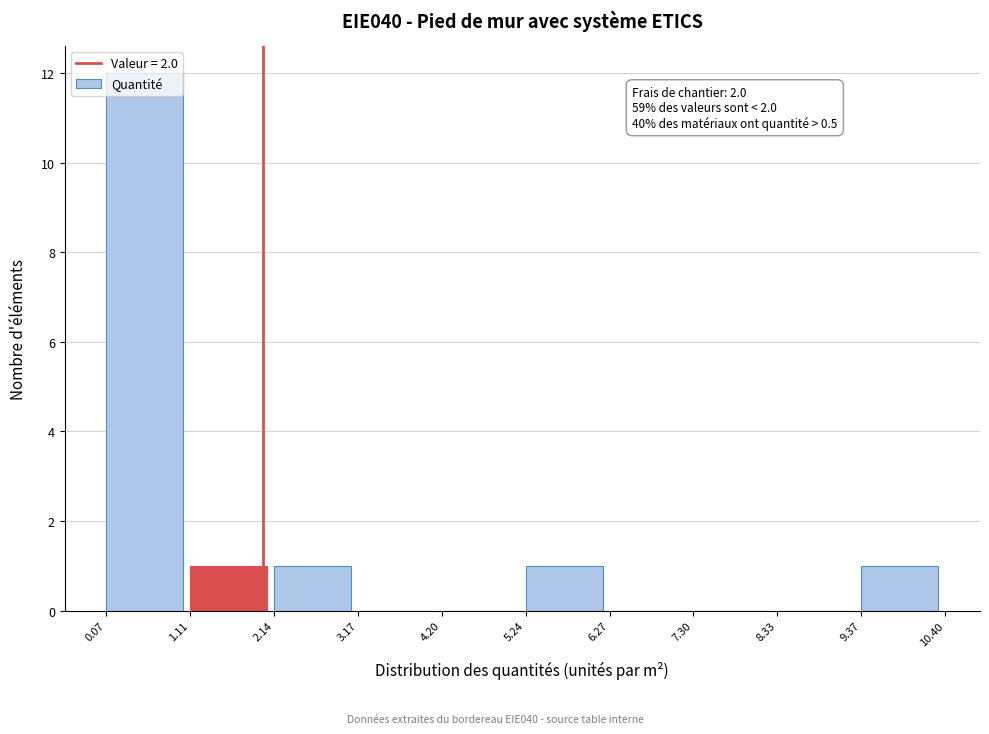

Over which range of the x-axis is the bar tallest?

0.07 to 1.11